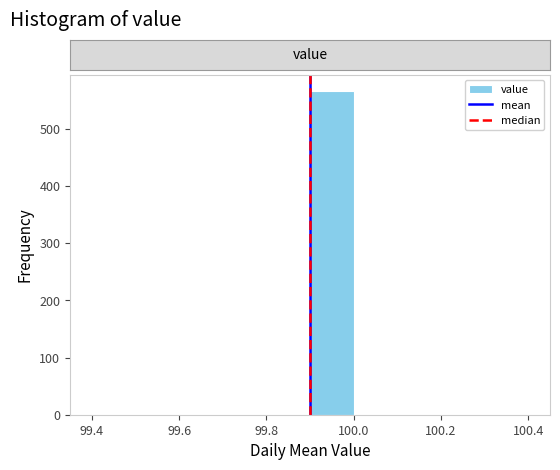

Reading left to right, list every bar in this chart as the range it spans on the x-axis followed by its height. The values are not printed on the chart, so give them approximately, as read against the axis.

99.4 to 99.5: 0
99.5 to 99.6: 0
99.6 to 99.7: 0
99.7 to 99.8: 0
99.8 to 99.9: 0
99.9 to 100.0: 570
100.0 to 100.1: 0
100.1 to 100.2: 0
100.2 to 100.3: 0
100.3 to 100.4: 0